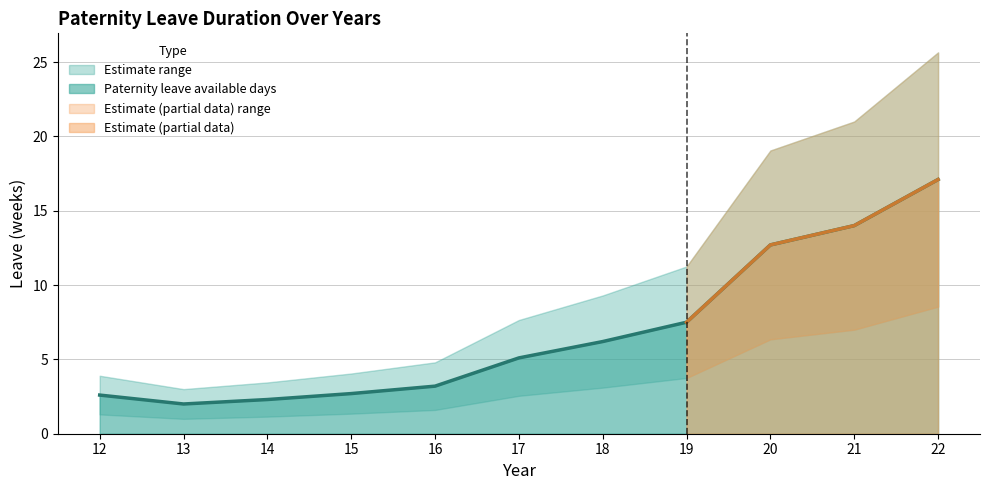

Is it true that Paternity leave available days equals 5.1 at 17?

True